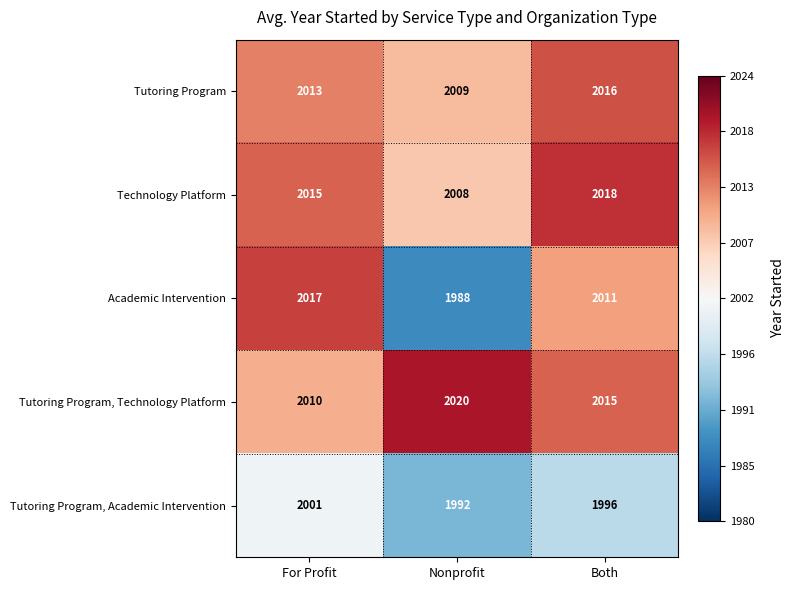

How many distinct data groups are displayed?

5